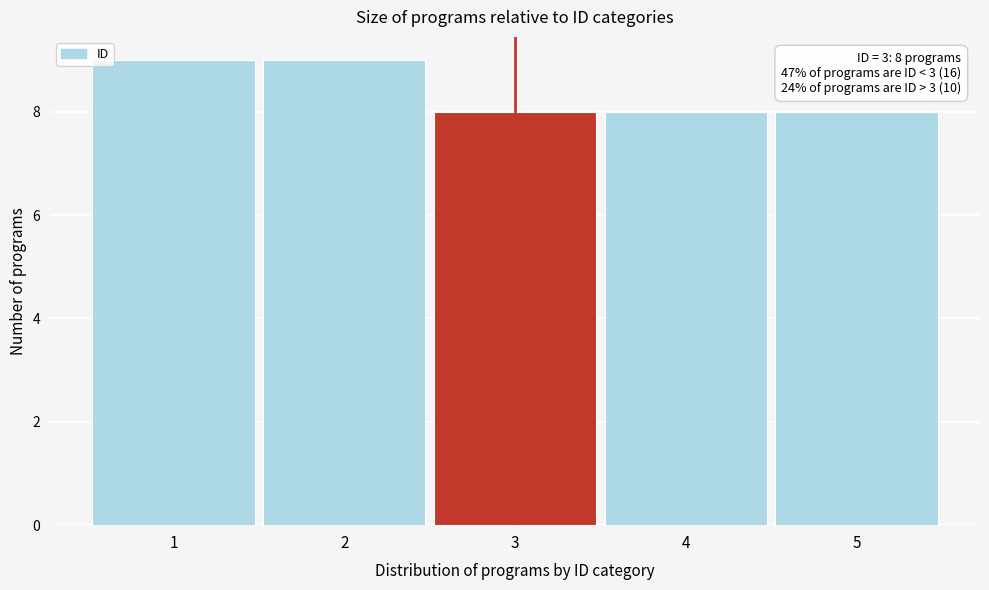

Reading left to right, extract all data points from this chart.

1=9	2=9	3=8	4=8	5=8